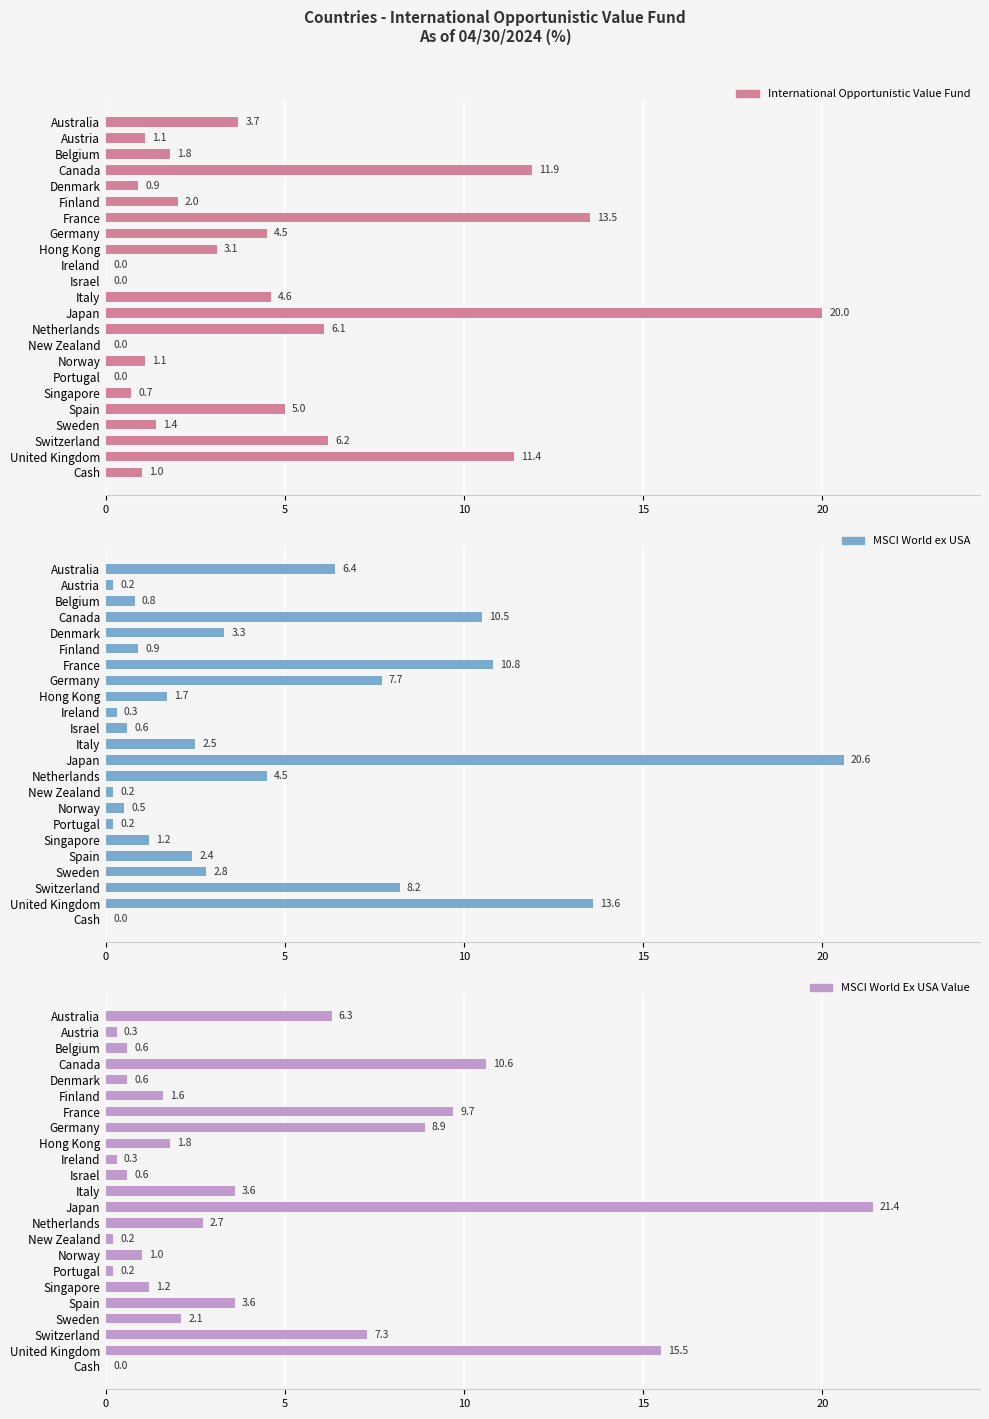

What are all the series names shown in the legend?

International Opportunistic Value Fund, MSCI World ex USA, MSCI World Ex USA Value